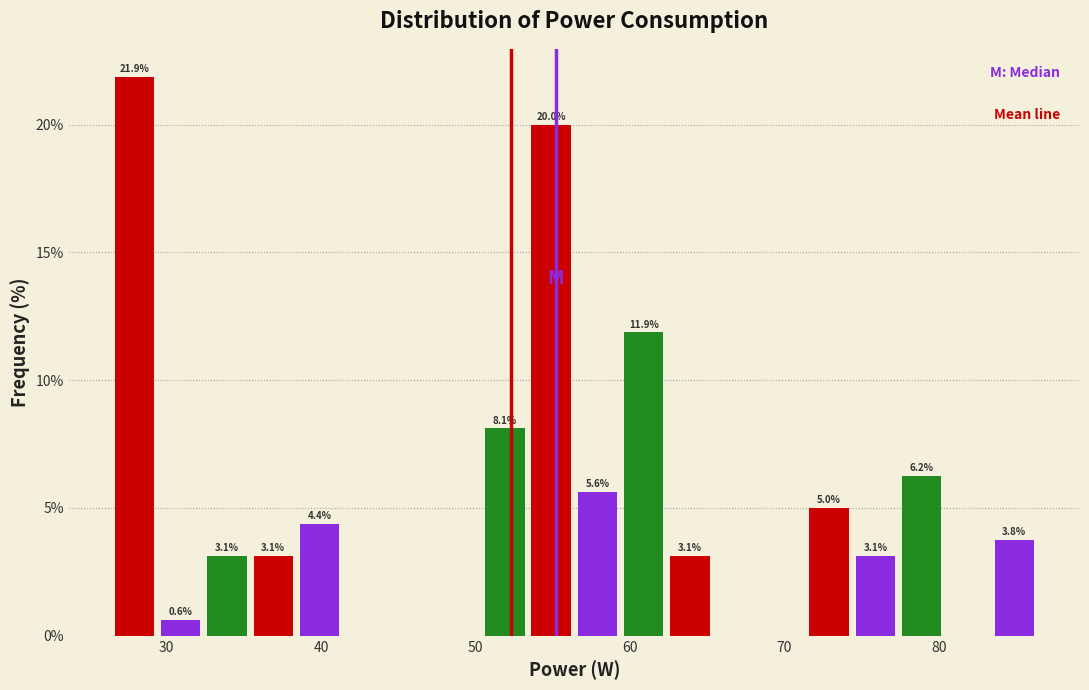

Read against the x-axis, roughly where is the centre of the tallest bar?

28